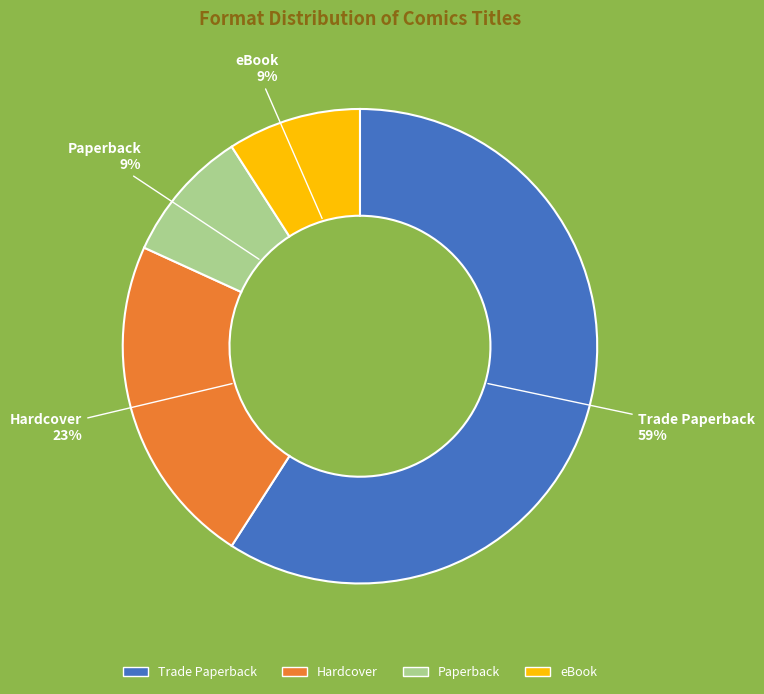

Is Hardcover the majority of the pie?

No